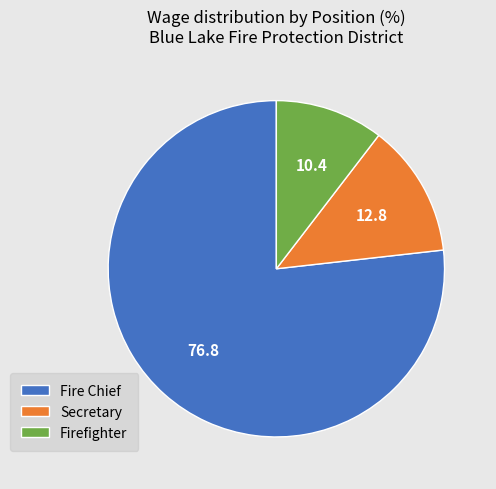

Rank the categories by value from lowest to highest.

Firefighter, Secretary, Fire Chief